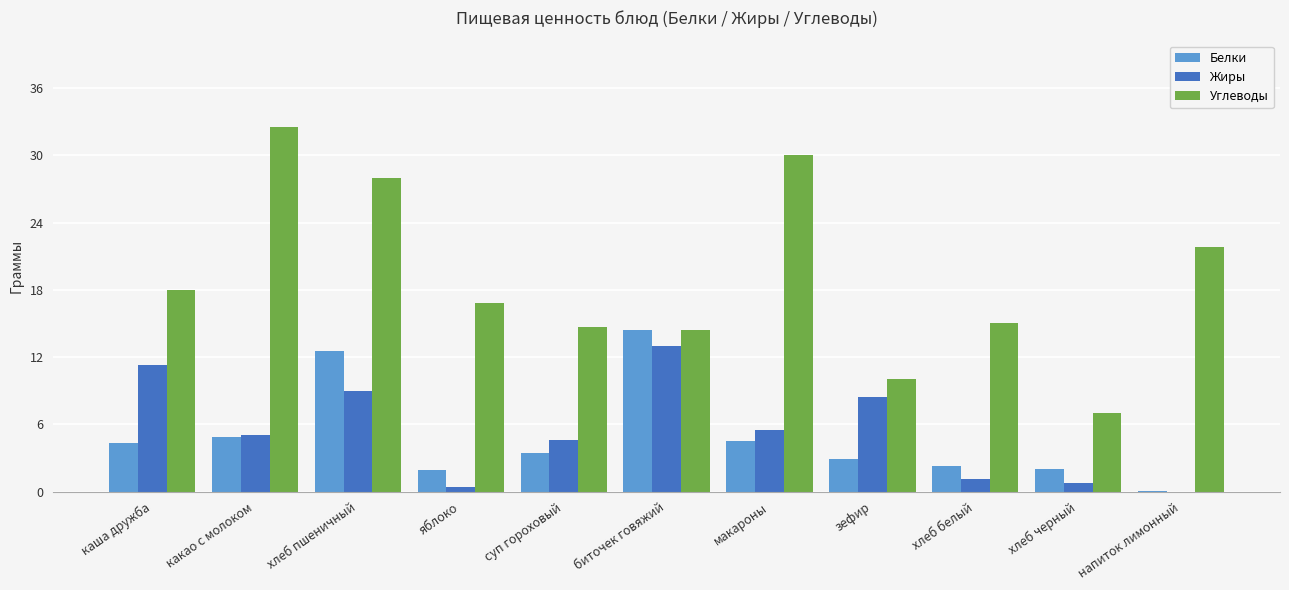

How many series are shown in this chart?

3